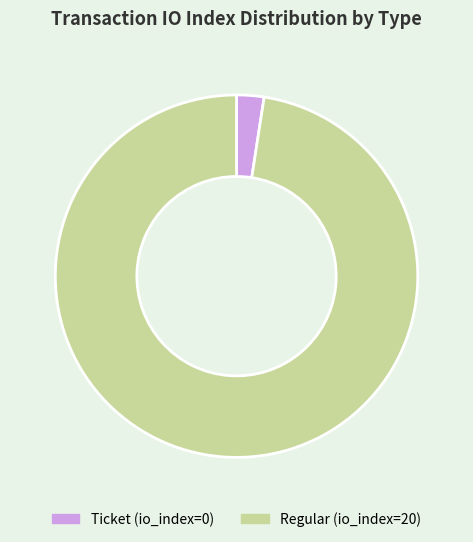

Between Ticket and Regular, which is larger?

Regular